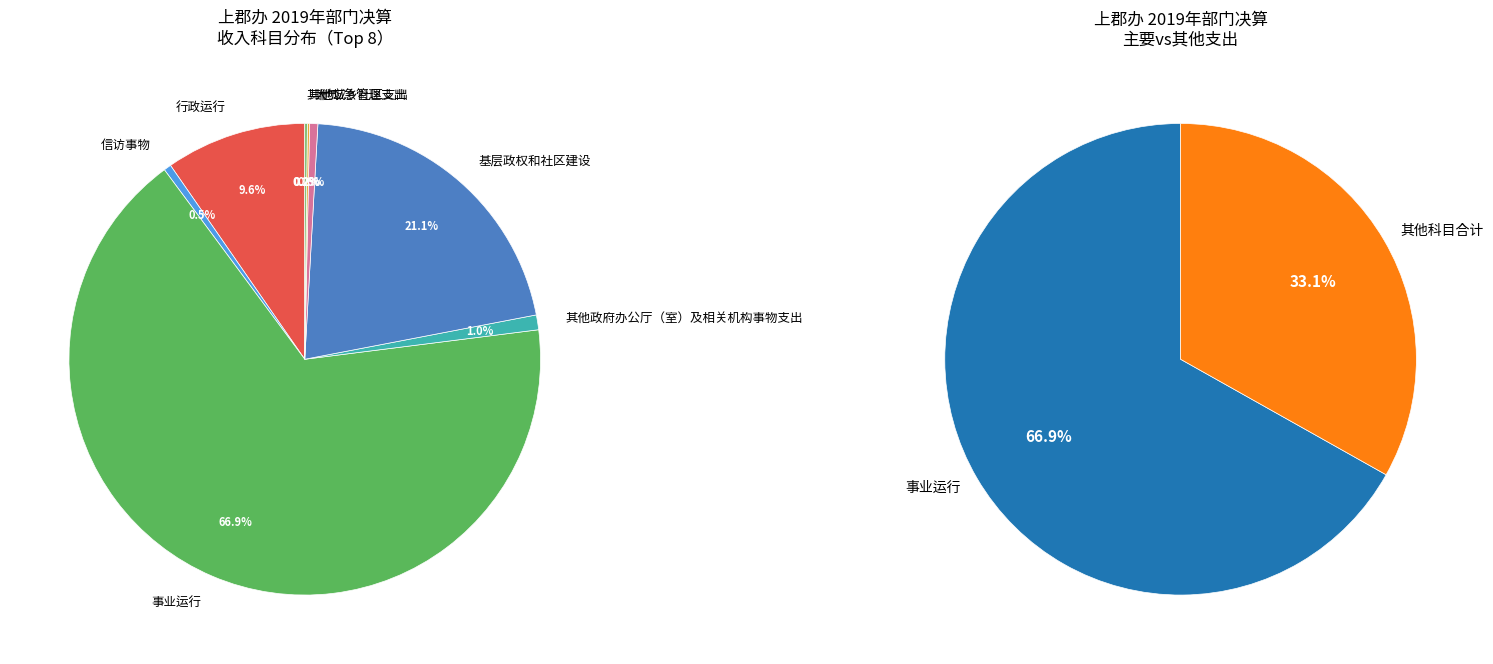

To the nearest percent, what is the combined percentage of 事业运行 and 其他政府办公厅（室）及相关机构事物支出?

68%